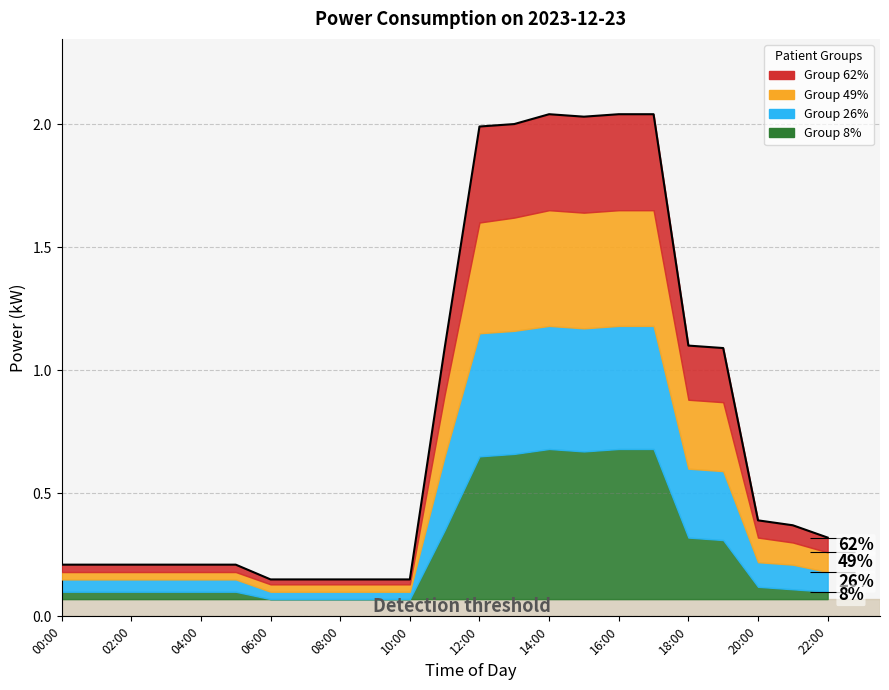

True or false: Group 8% and Group 26% cross at least once.

False